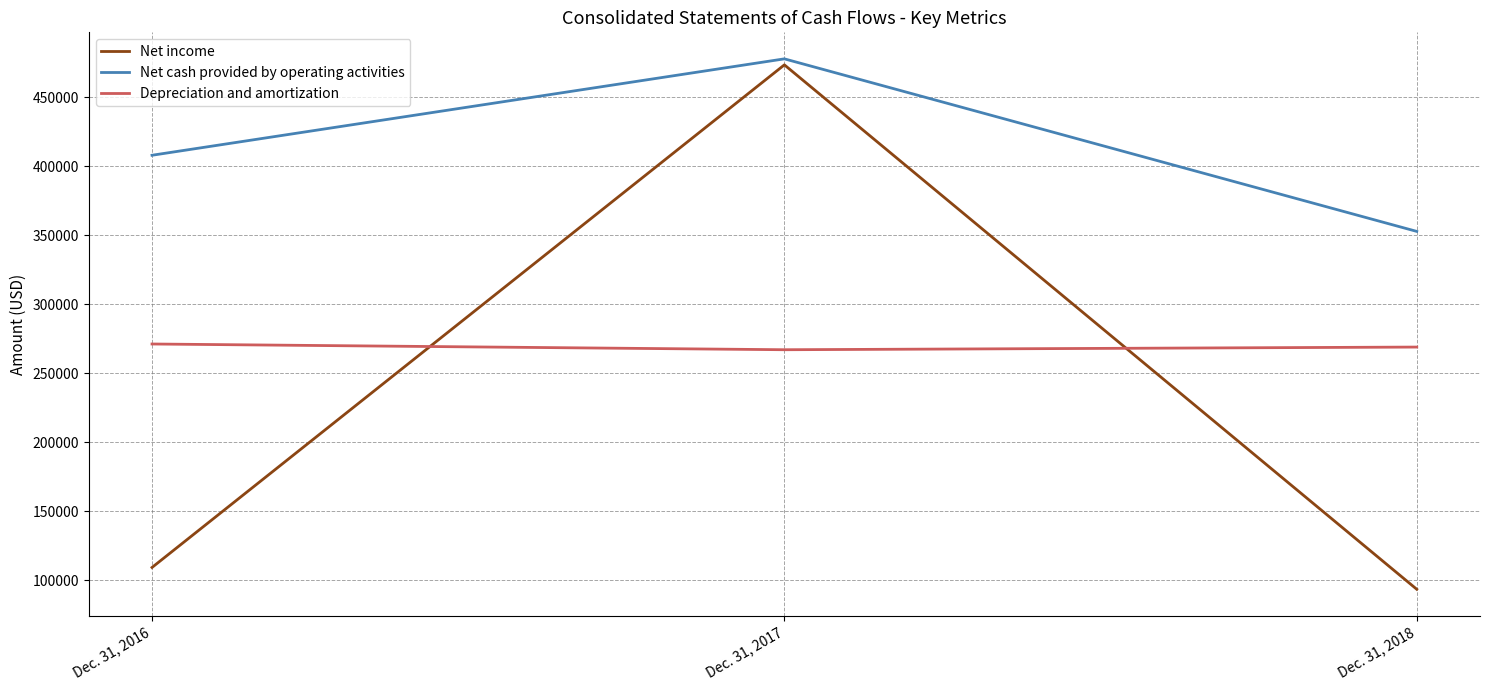

What is the difference between the maximum and second lowest values in the Net cash provided by operating activities series?

69852